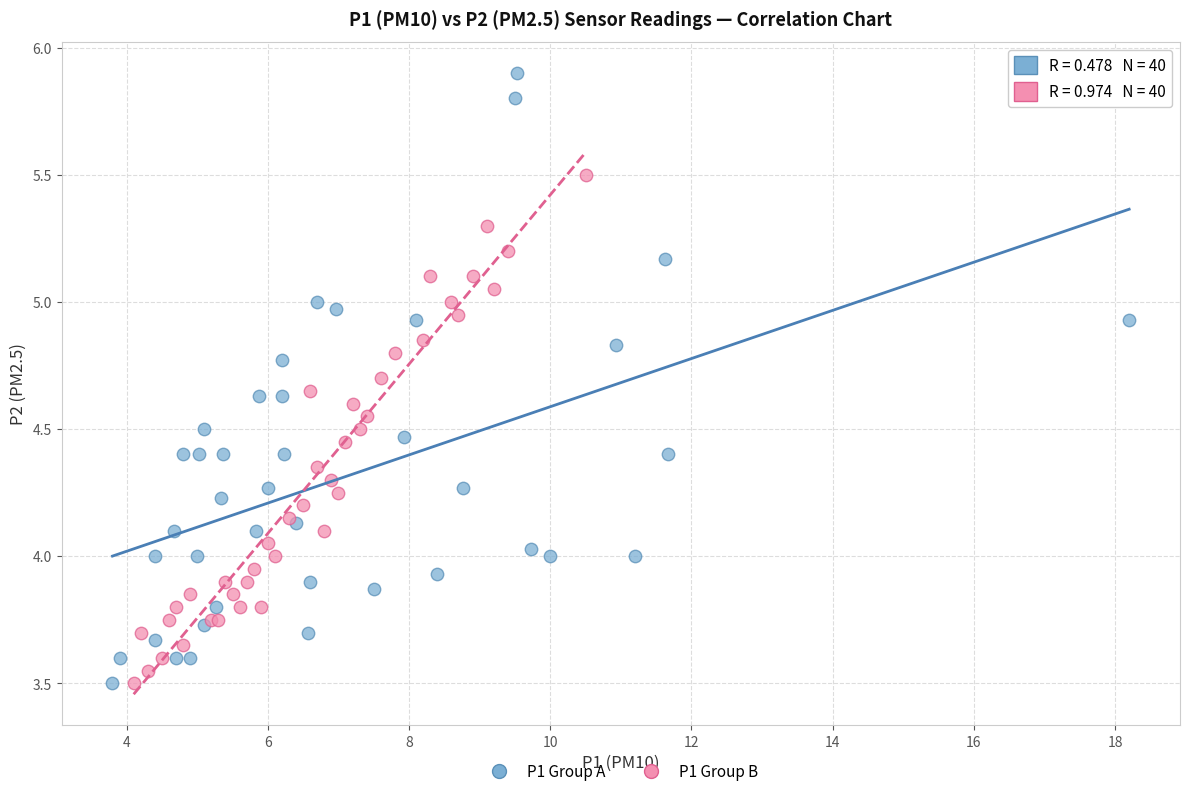

Which series has the largest Y range (max minus min)?

P1 Group A